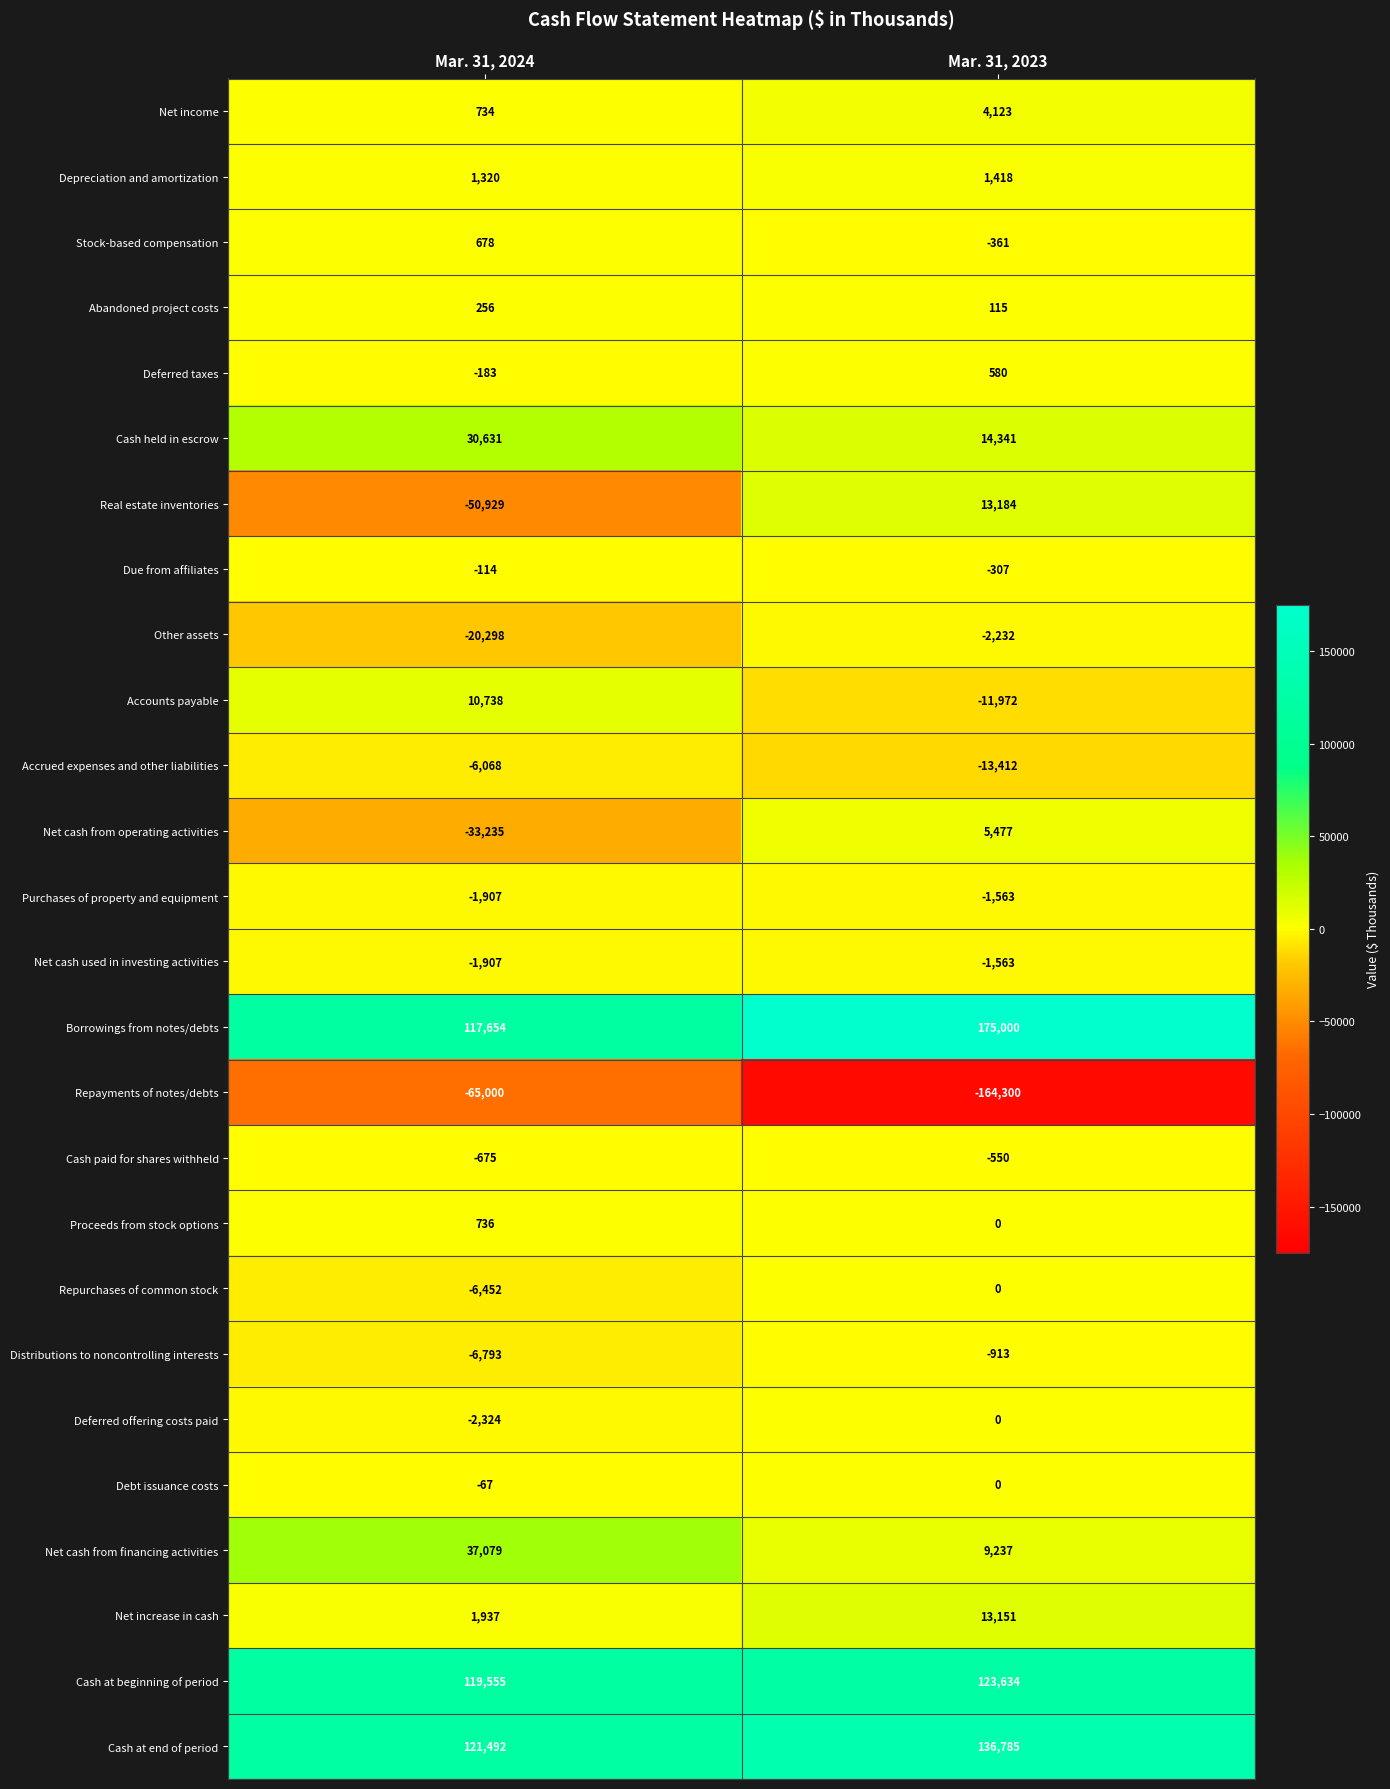

What is the difference between the maximum and minimum values in the Stock-based compensation series?

1039